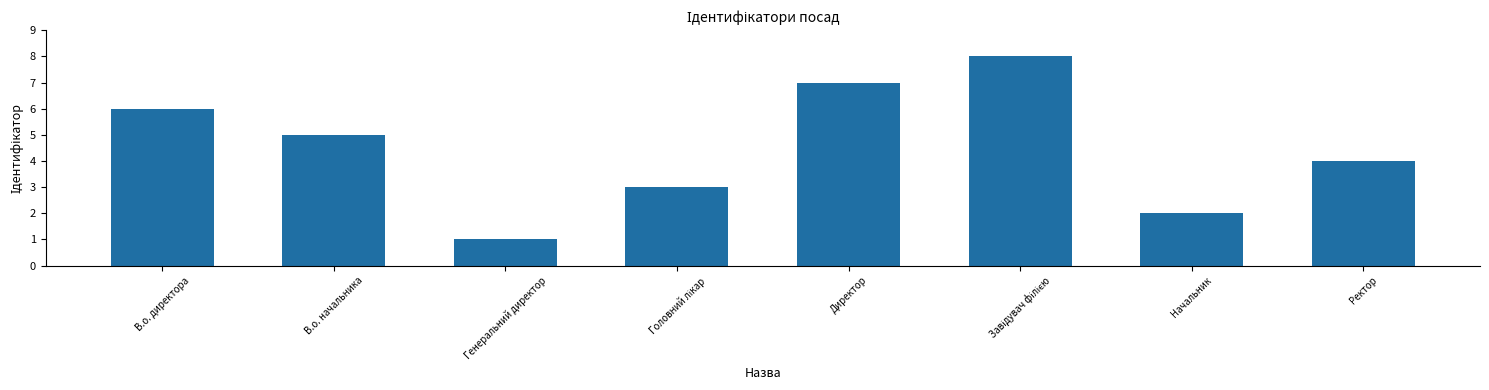

What is the difference between the values at В.о. директора and В.о. начальника?

1